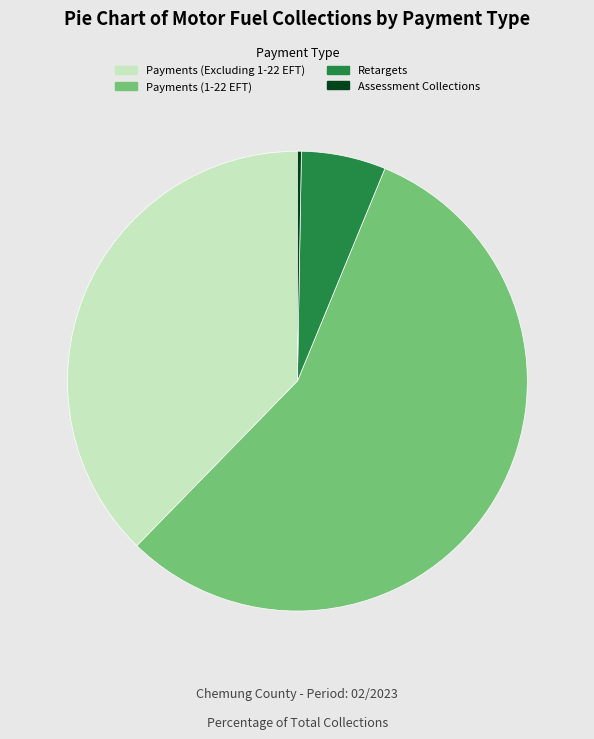

Which slice is the largest?

Payments (1-22 EFT)